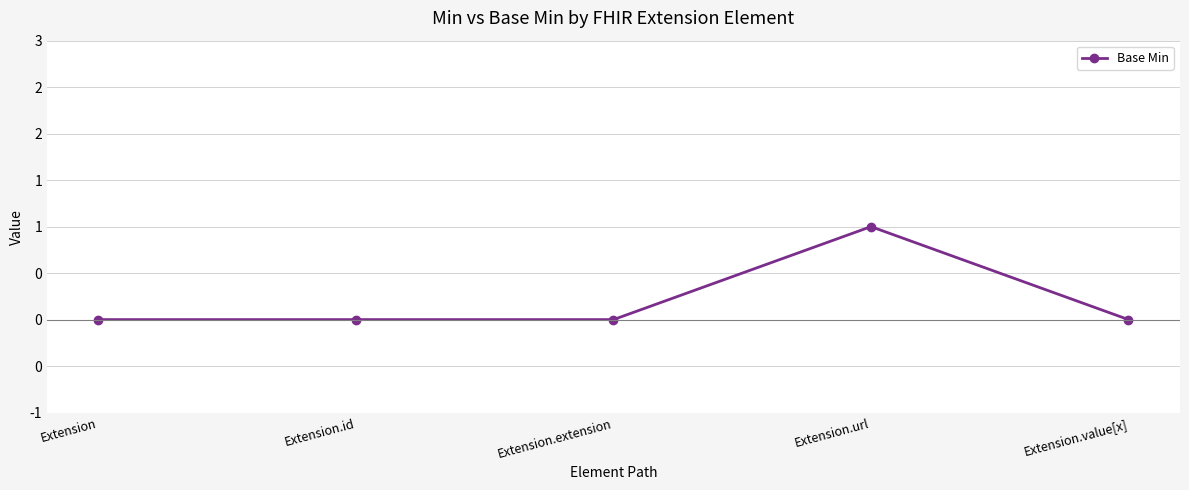

What is the value of the 4th point from the left?

1